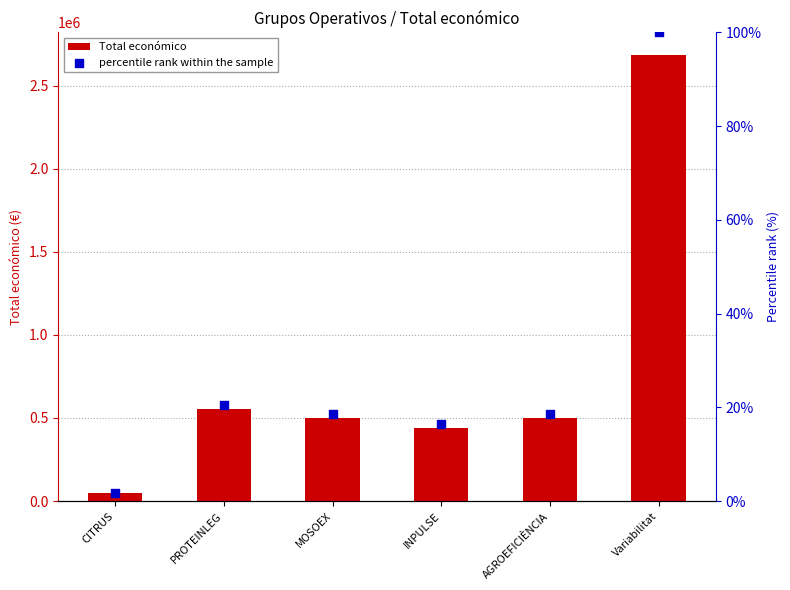

Which series contains the highest Y value?

Total económico